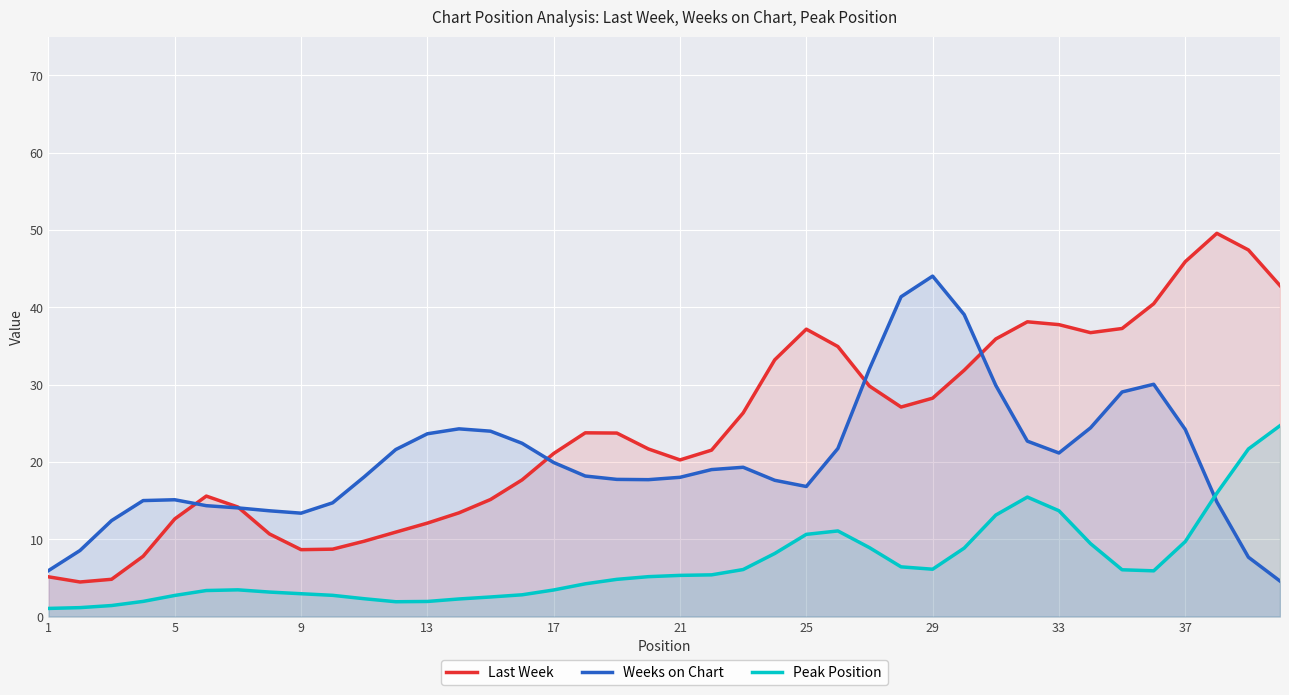

True or false: Weeks on Chart has more than 2 points higher than both neighbors.

True